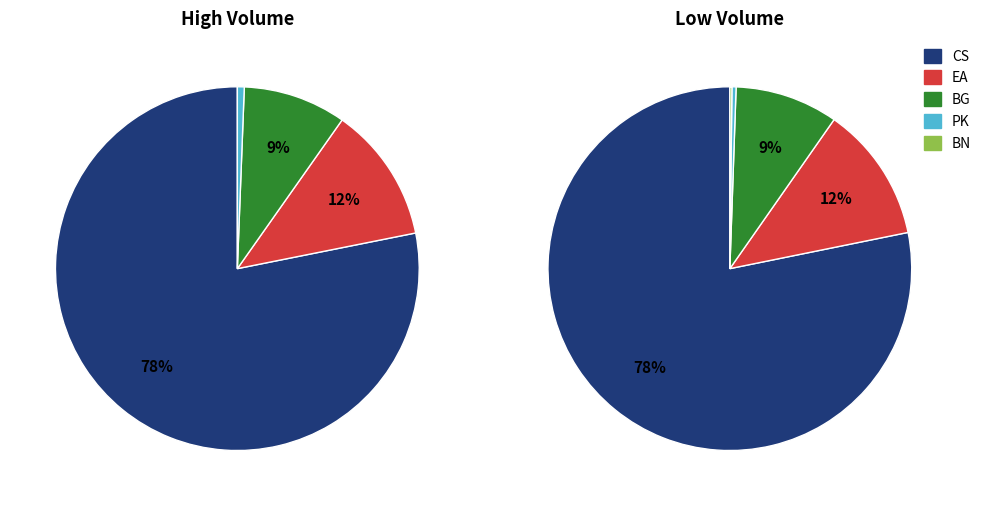

Approximately how many times larger is the value at BN compared to PL?

2.0